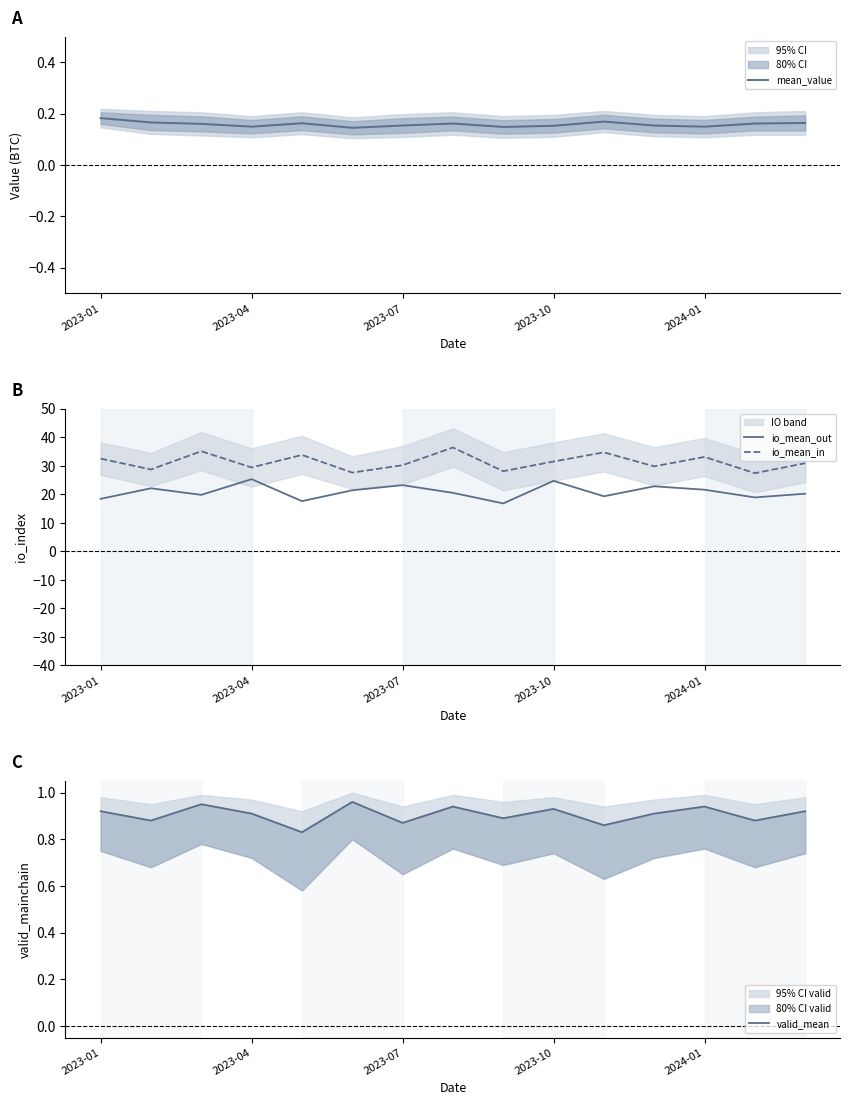

True or false: mean_value has more than 0 interior local peaks.

True